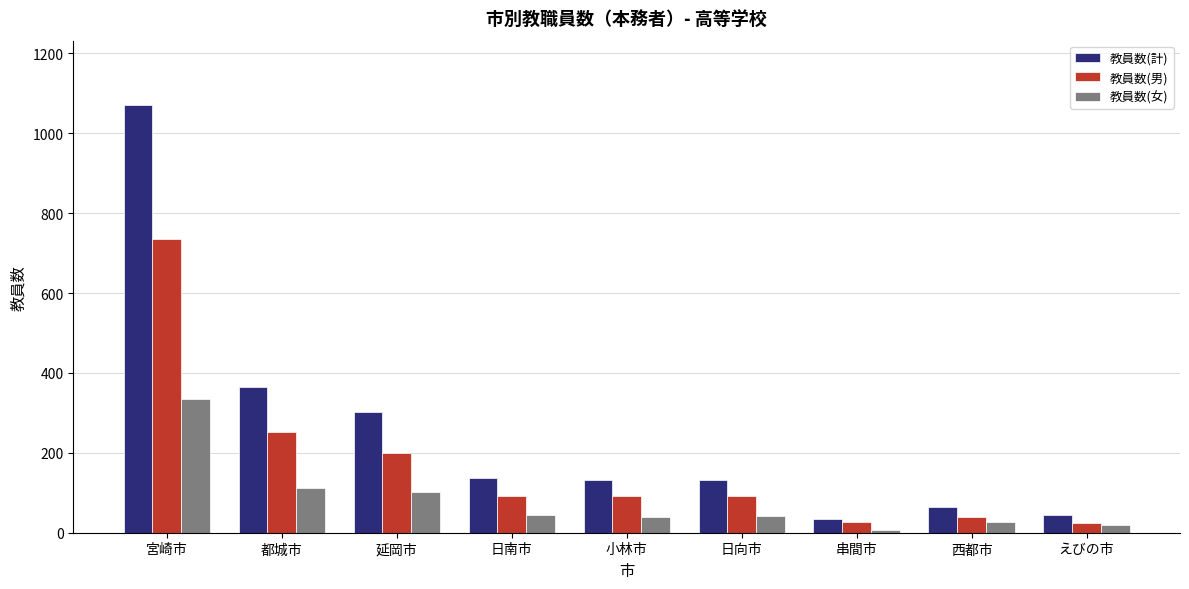

List the series in order of their overall mean, highest first.

教員数(計), 教員数(男), 教員数(女)